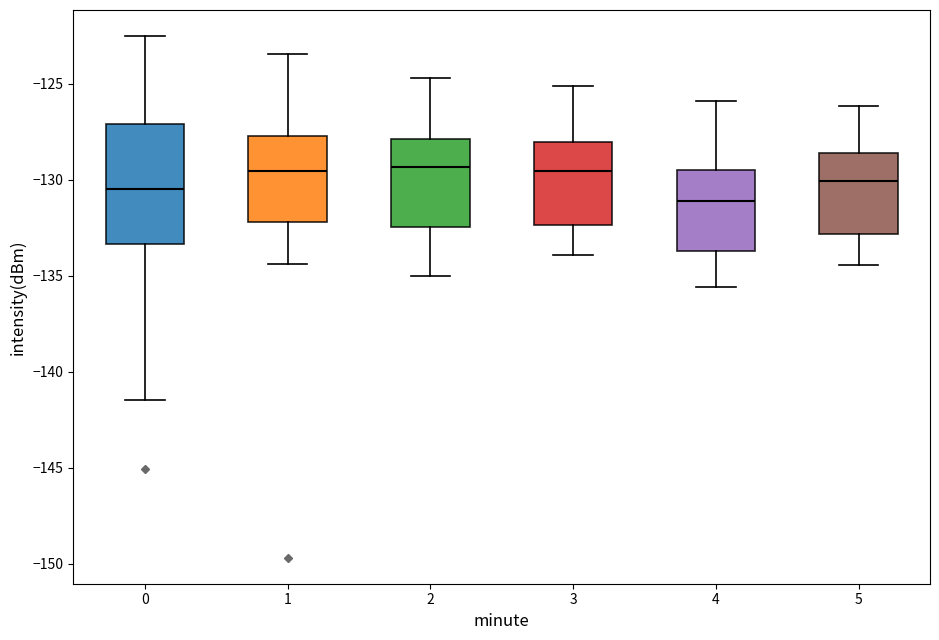

Where does the upper whisker of the box at x = 3 end on the y-axis? The values are not printed on the chart, so give them approximately, as read against the axis.

-125.0